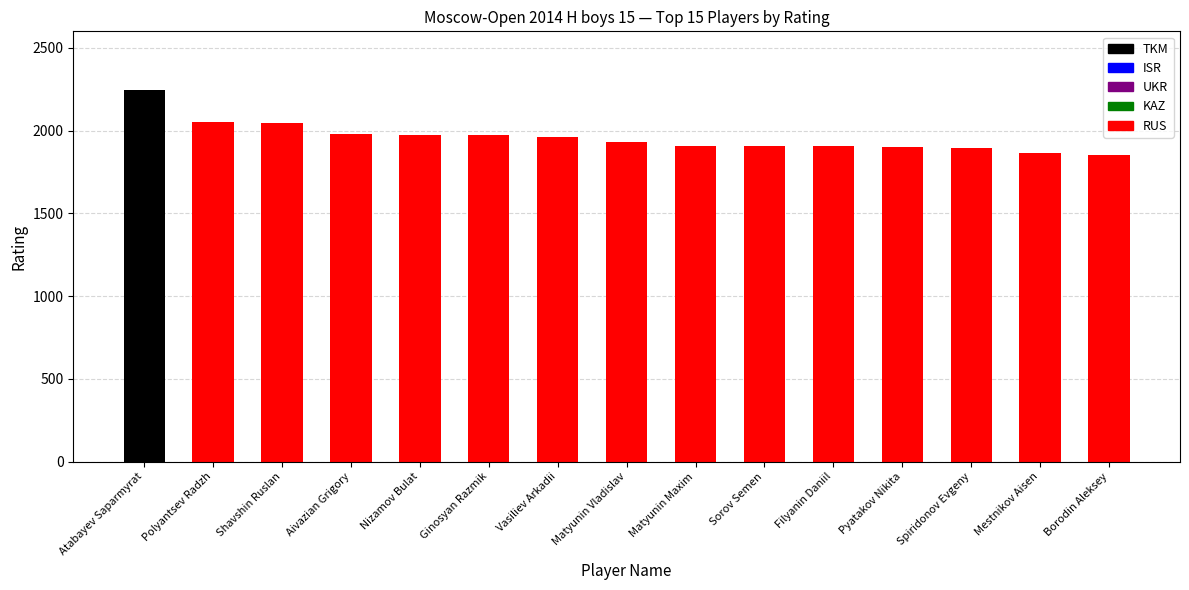

The value of TKM at Spiridonov Evgeny is -1278. True or false?

False